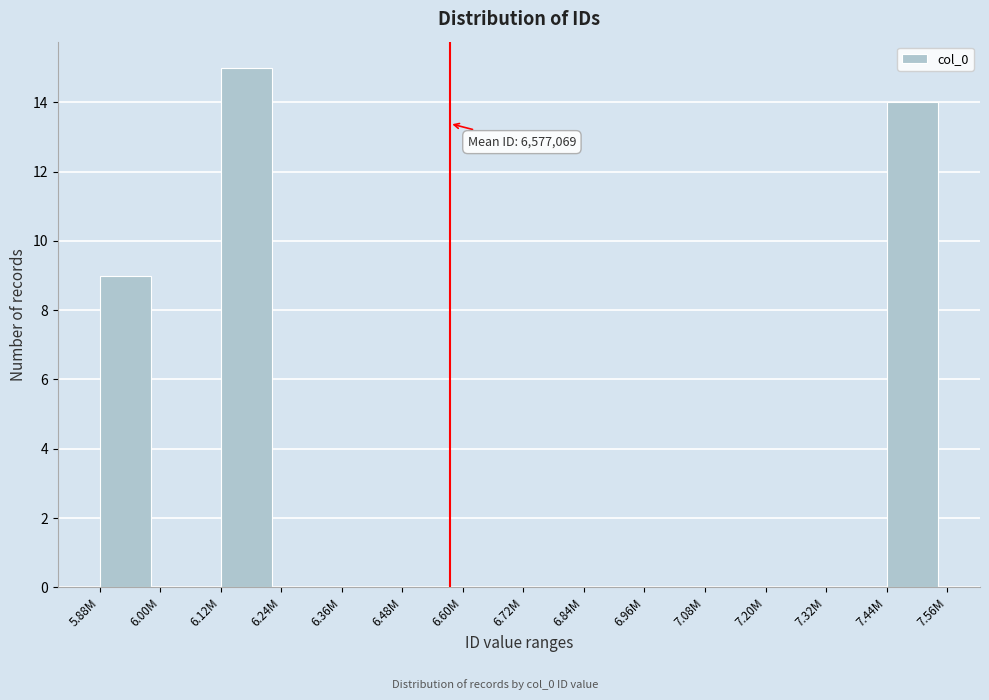

Reading right to left, what are all the values shown in this chart?

7.44M=14	7.32M=0	7.20M=0	7.08M=0	6.96M=0	6.84M=0	6.72M=0	6.60M=0	6.48M=0	6.36M=0	6.24M=0	6.12M=15	6.00M=0	5.88M=9